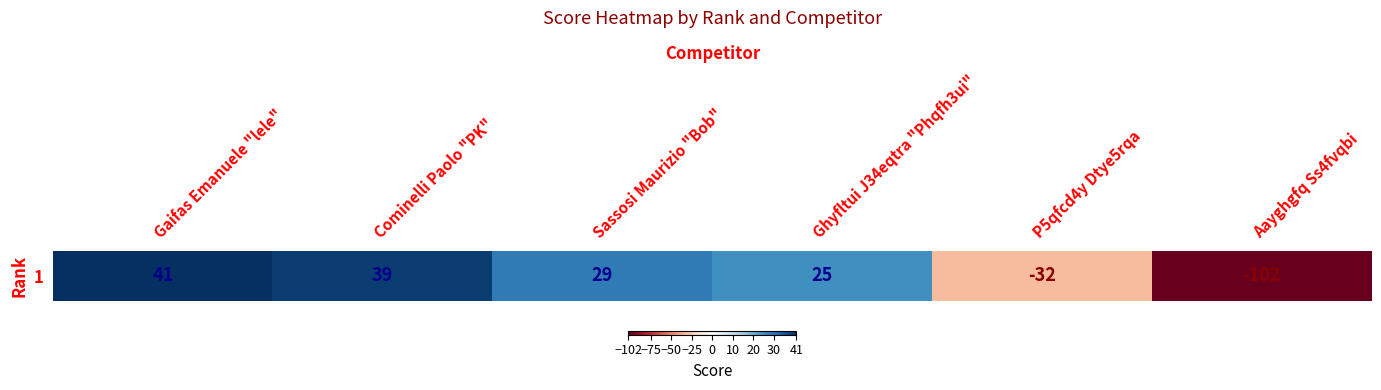

Which has a higher value, P5qfcd4y Dtye5rqa or Aayghgfq Ss4fvqbi?

P5qfcd4y Dtye5rqa